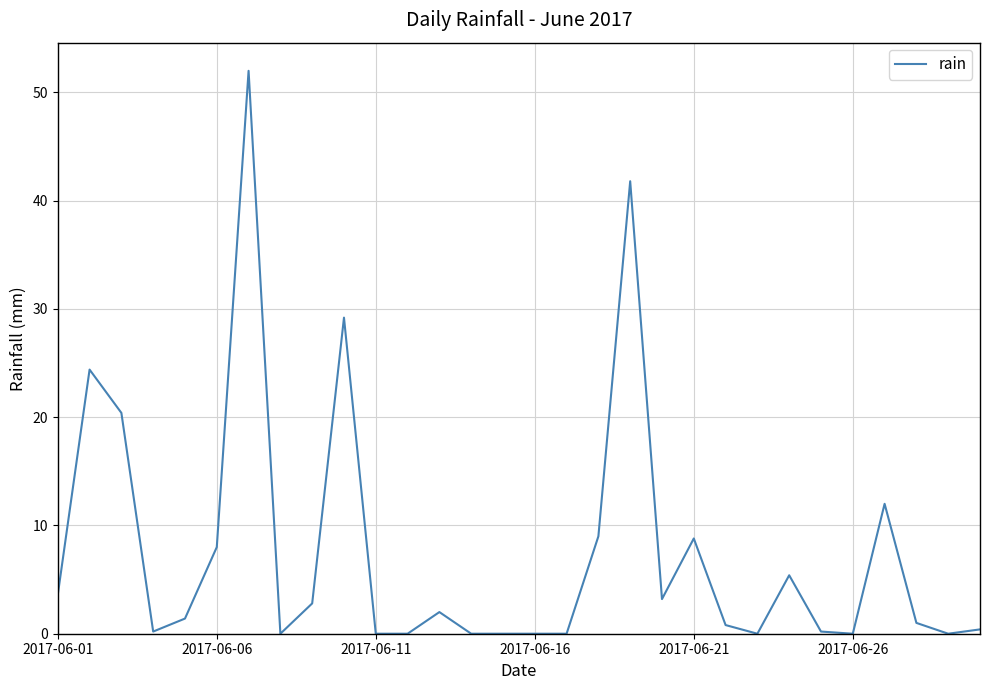

What is the sum of all values?

226.6